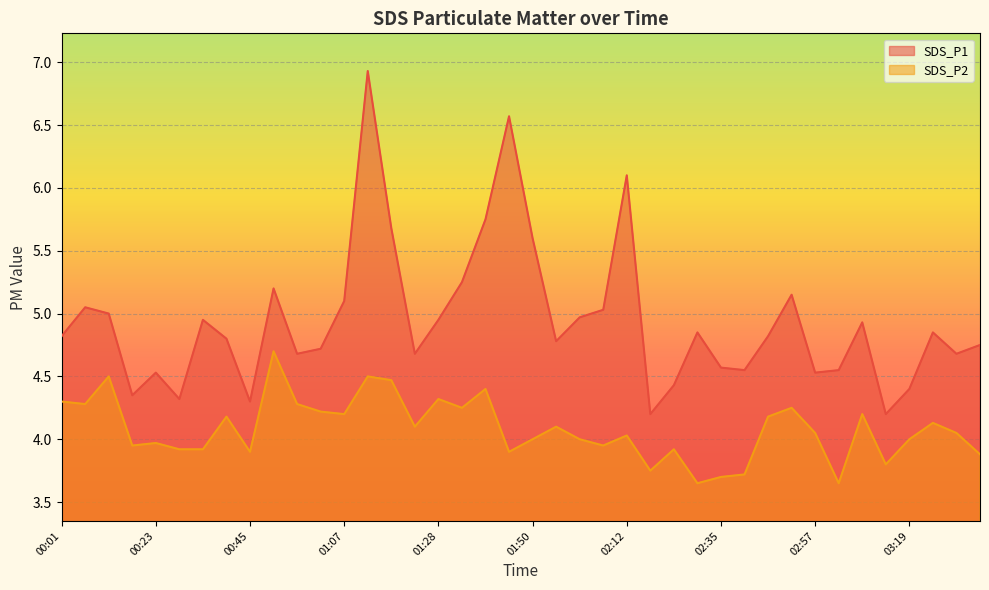

Which series has the largest total across all categories?

SDS_P1